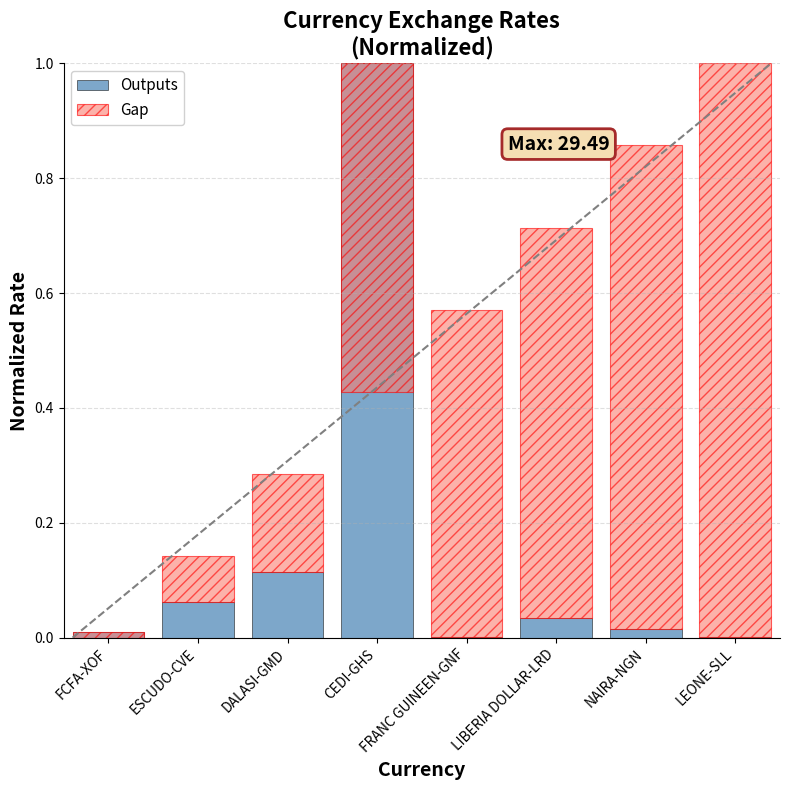

What is the average value of the Gap series?

0.5